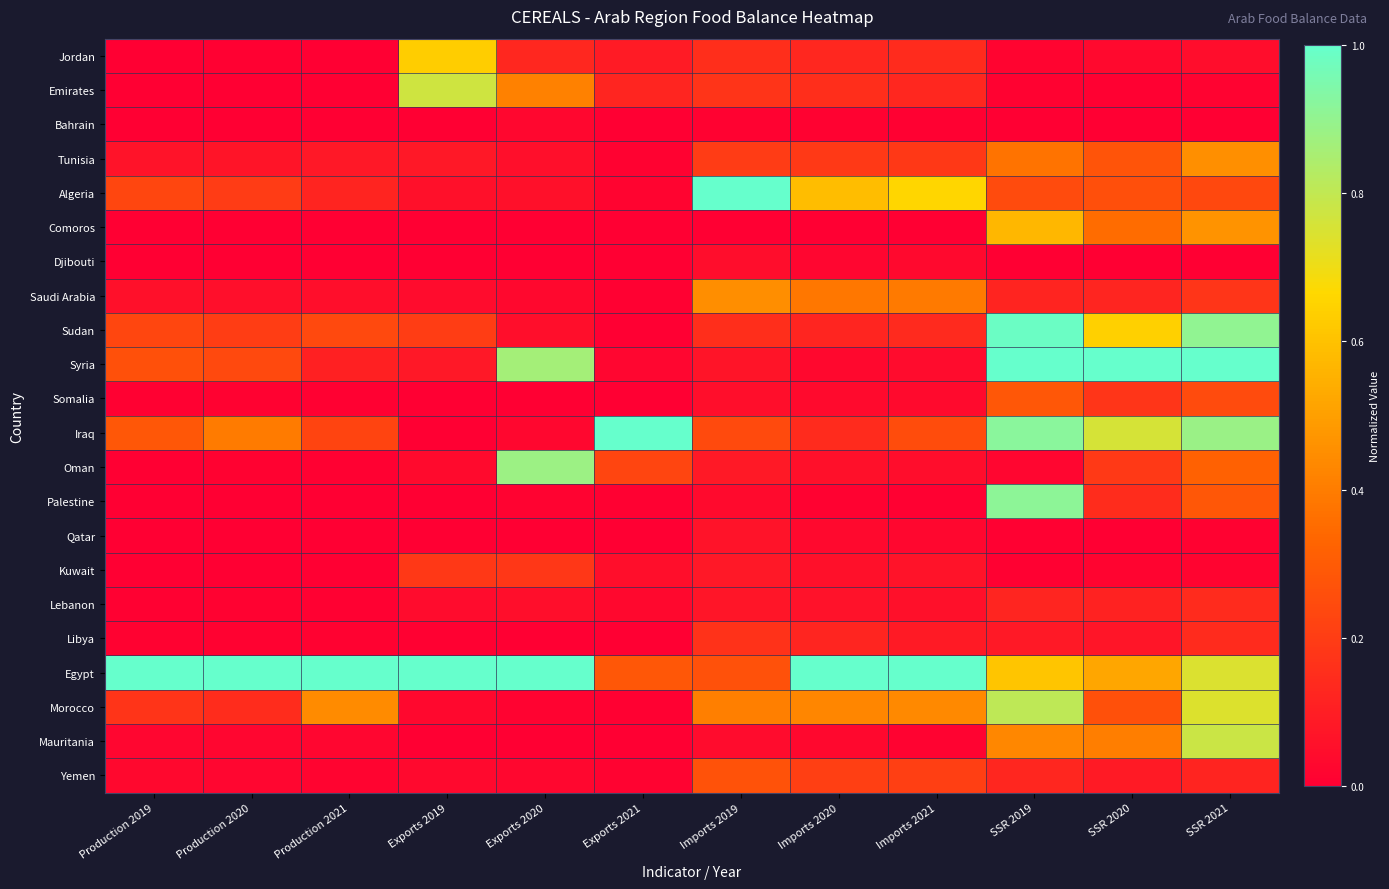

Between Exports 2020 and Production 2021, which is larger?

Exports 2020